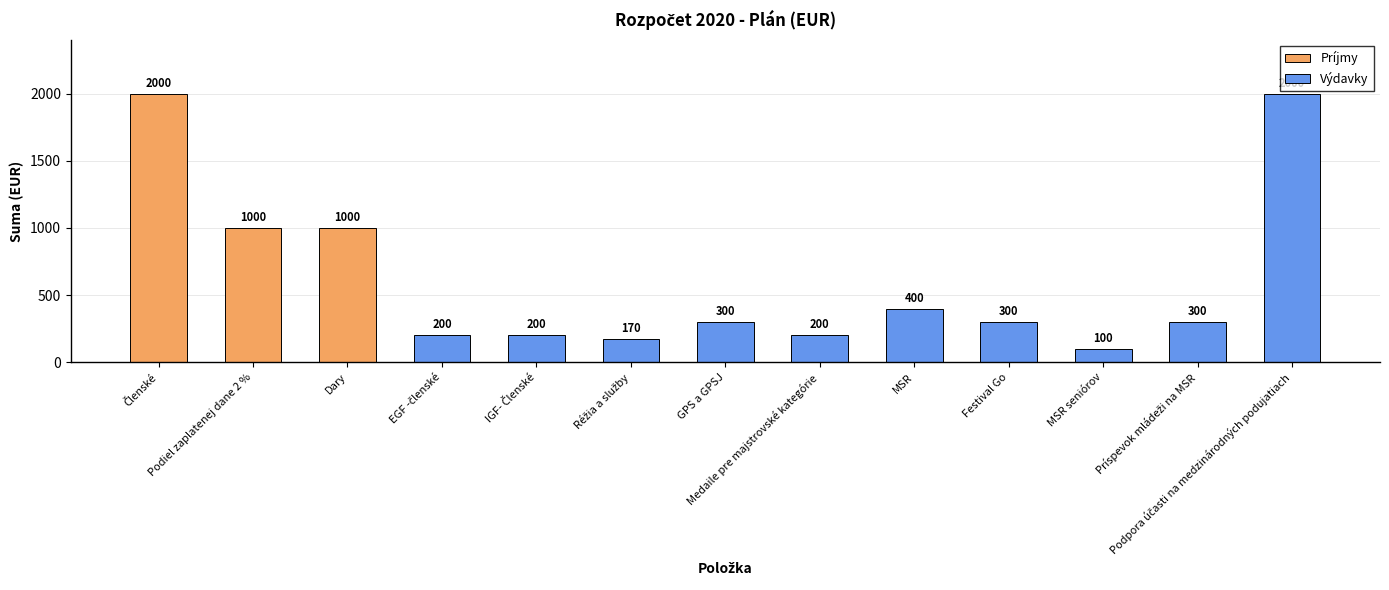

What is the difference between the maximum and minimum values?

1900